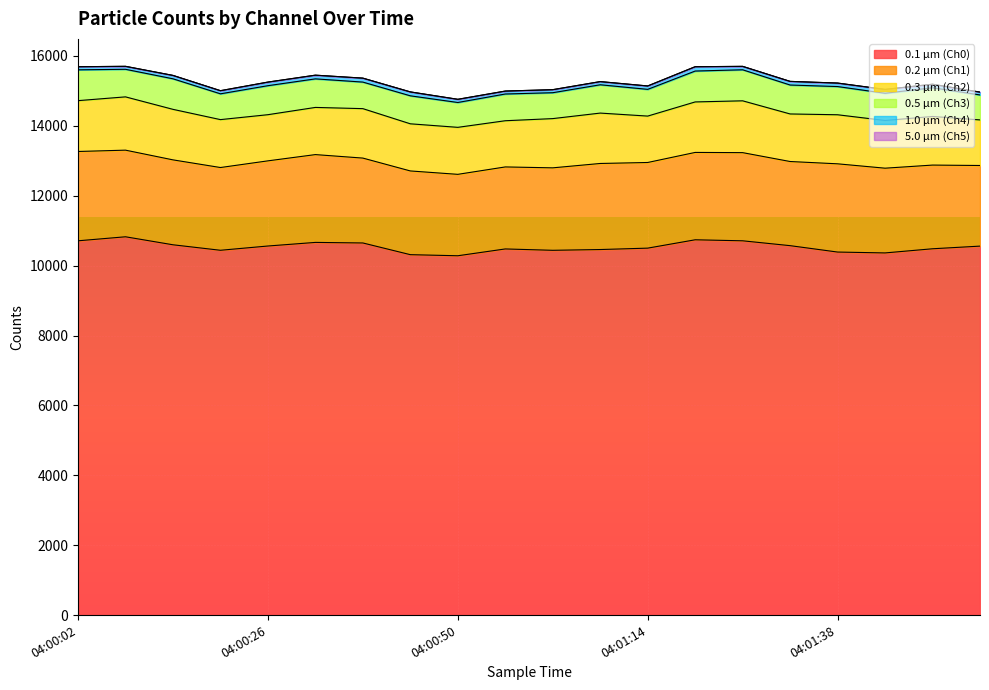

The value of 0.1 µm (Ch0) at 04:01:38 is 15124. True or false?

False